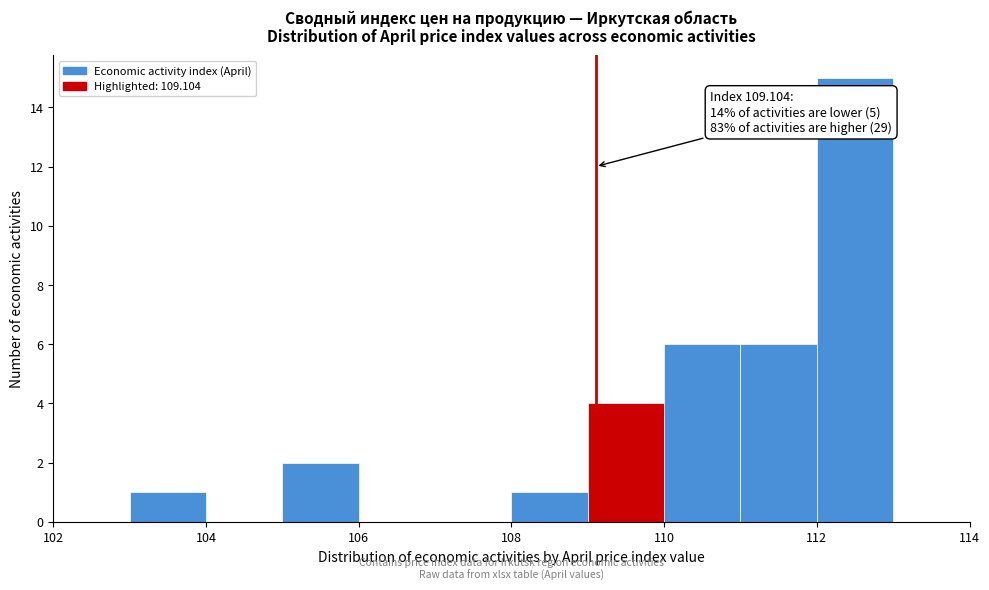

Which range on the x-axis has the tallest bar?

112 to 113